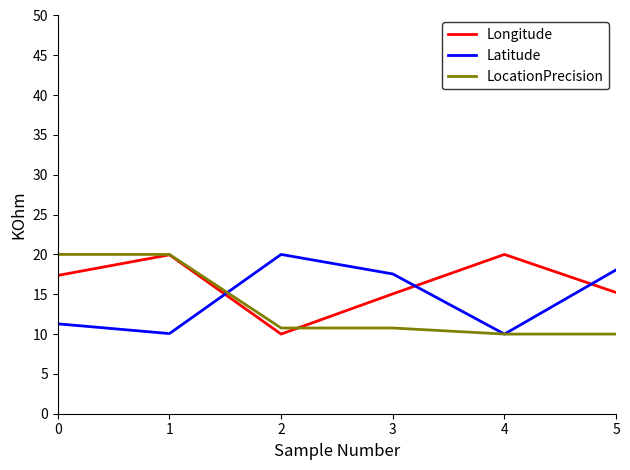

What is the difference between the highest and lowest values at 3?

6.8